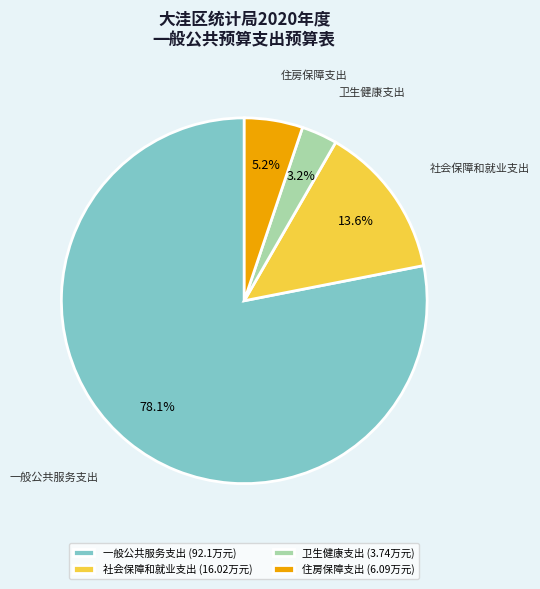

Combined, do 社会保障和就业支出 (16.02万元) and 住房保障支出 (6.09万元) account for over 50%?

No